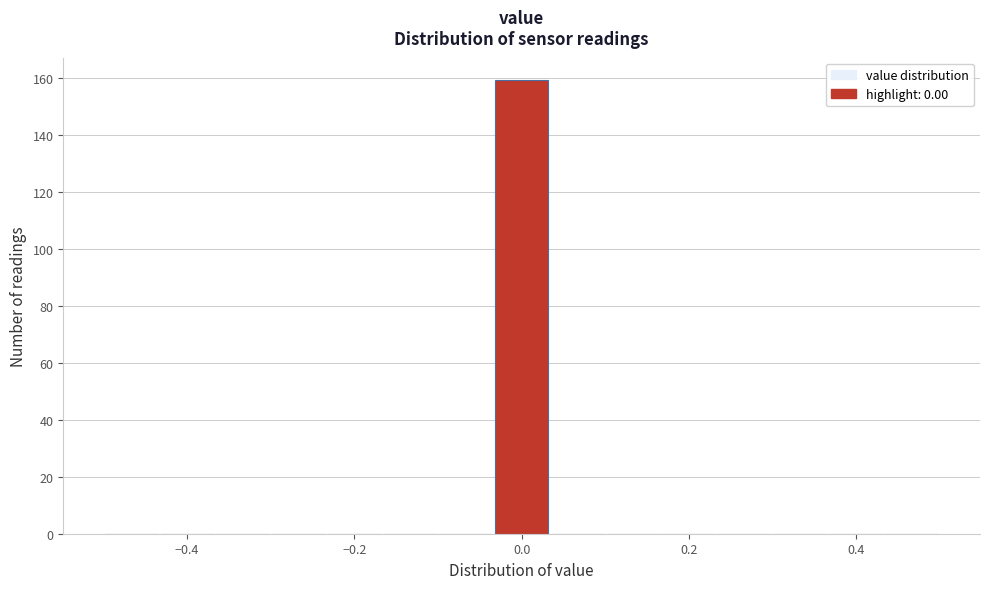

Around what value on the x-axis is the tallest bar? Give the approximate position of its centre, as read against the axis.

0.00